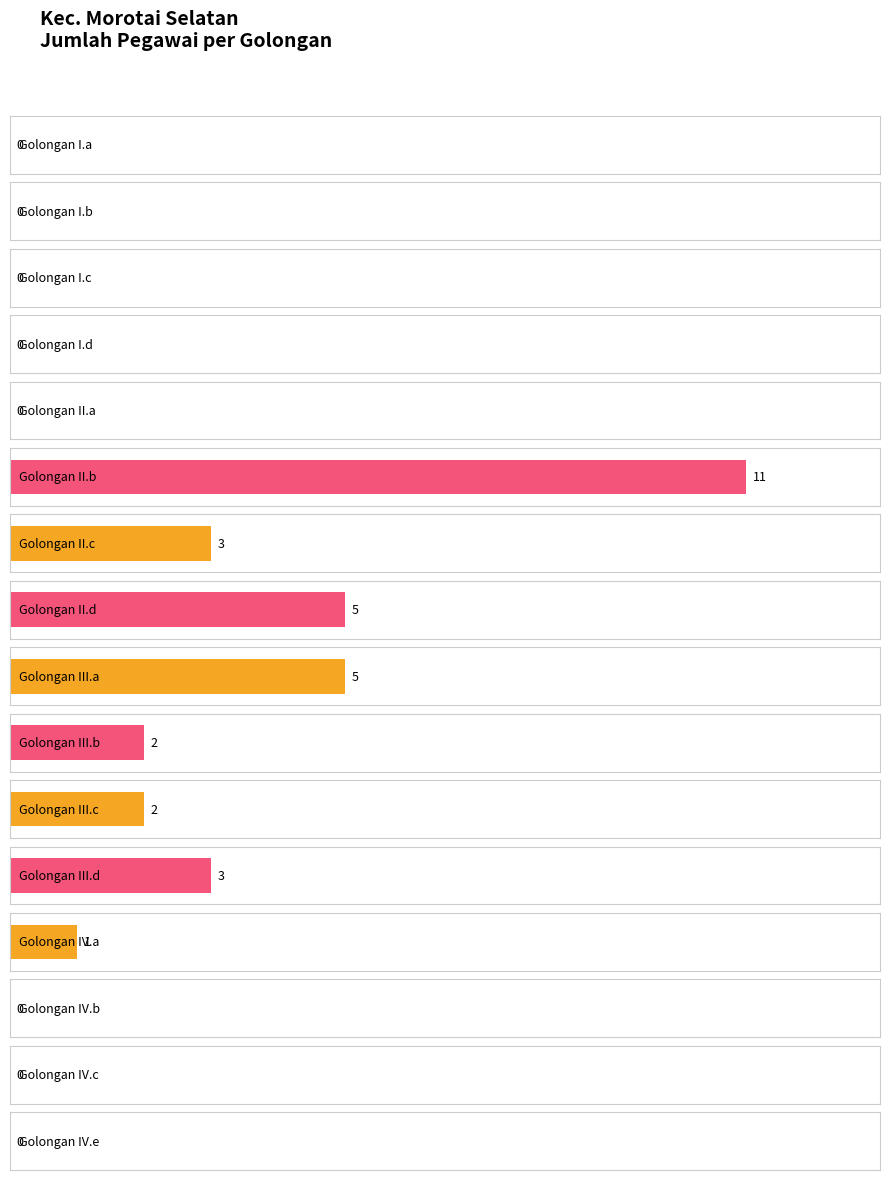

The chart shows a value of 0 at Golongan IV.a. True or false?

False